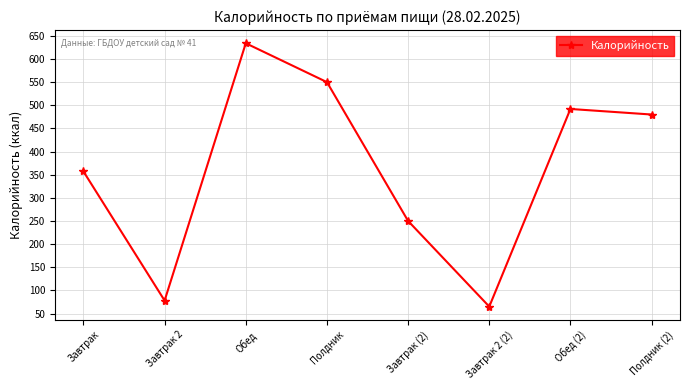

At which category does the chart reach its minimum across all series?

Завтрак 2 (2)